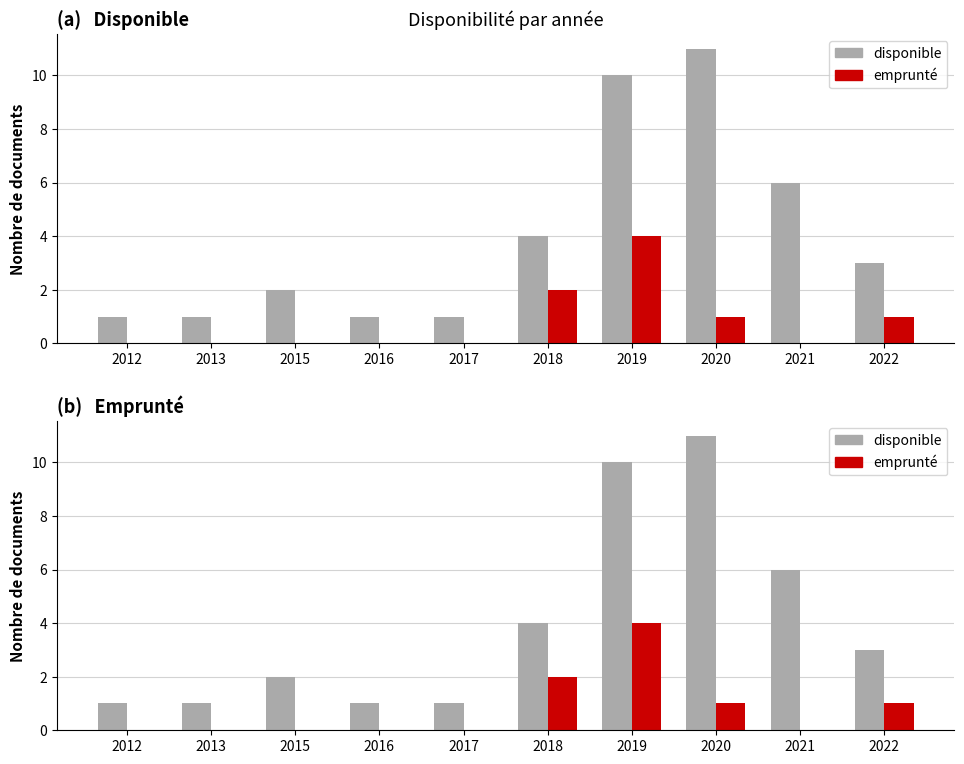

The value of disponible at 2019 is 10. True or false?

True